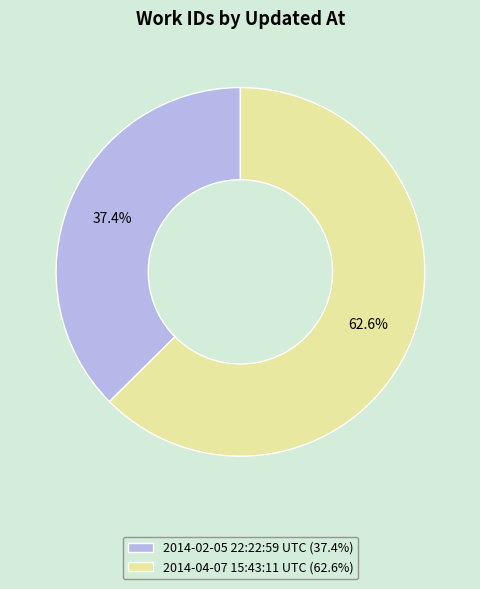

What is the ratio of the value at 2014-02-05 22:22:59 UTC to the value at 2014-04-07 15:43:11 UTC?

0.6